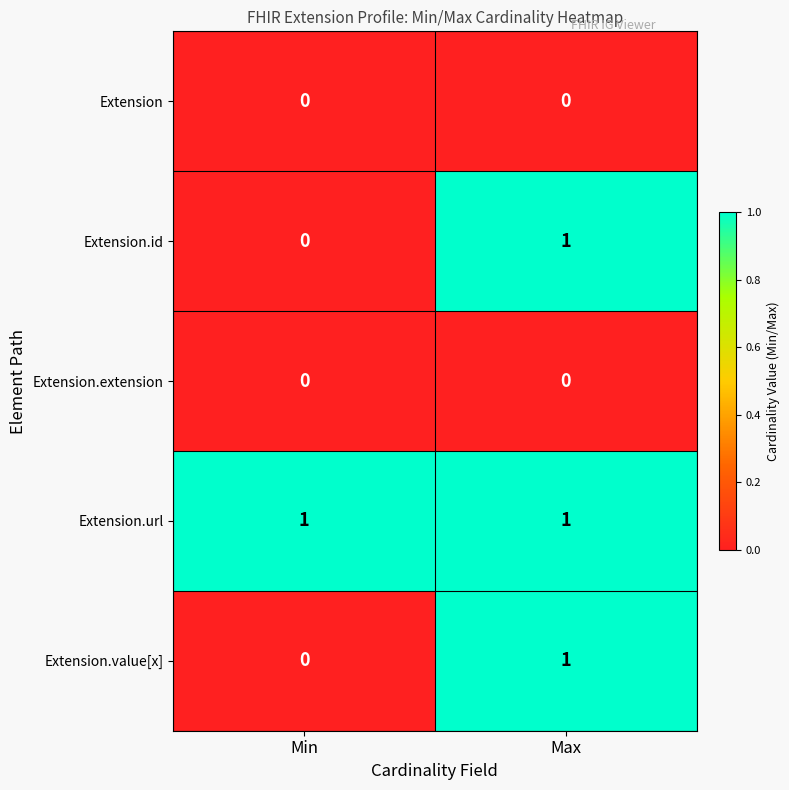

What is the total value across all series at Max?

3